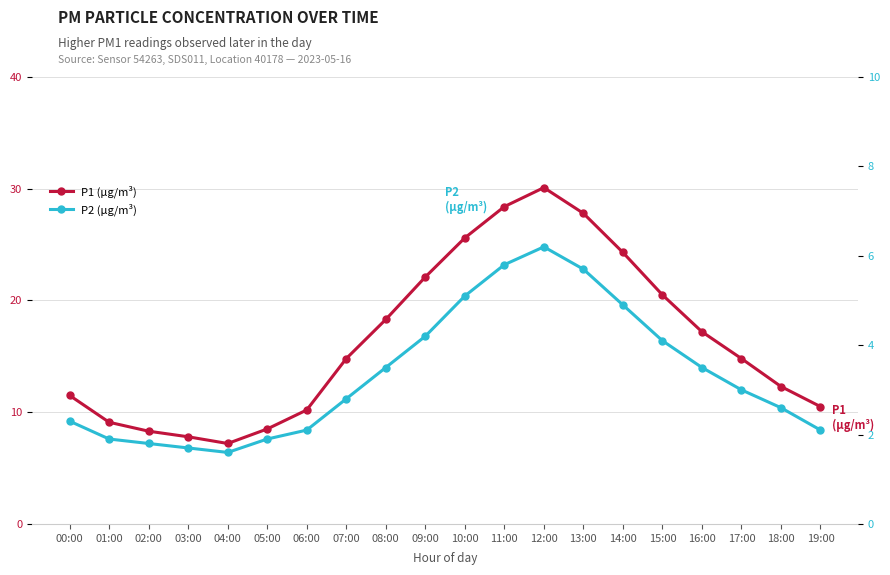

Which category has the highest value across all series?

12:00